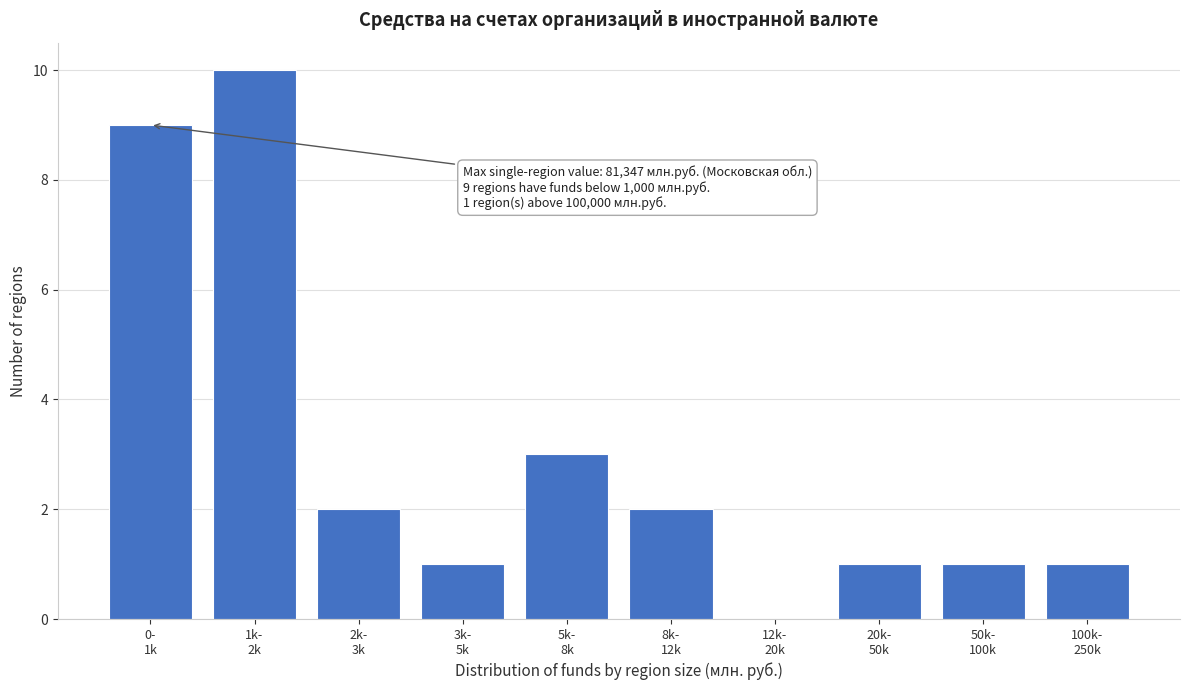

What is the maximum value shown in the chart?

10